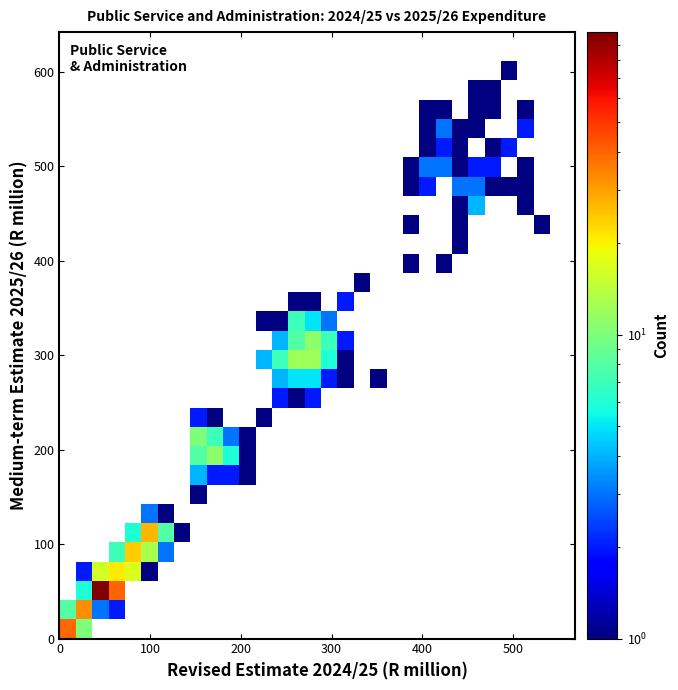

What is the range of Y values (max minus min)?

611.6